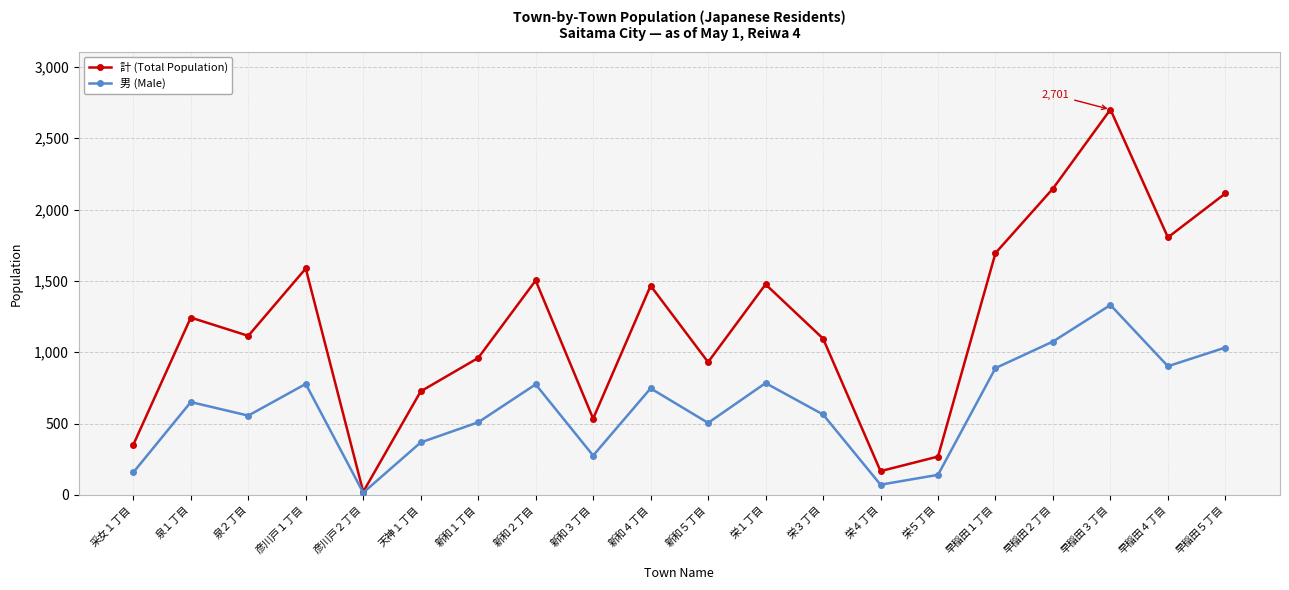

Between 彦川戸１丁目 and 新和１丁目, which series saw the biggest shift?

計 (Total Population)